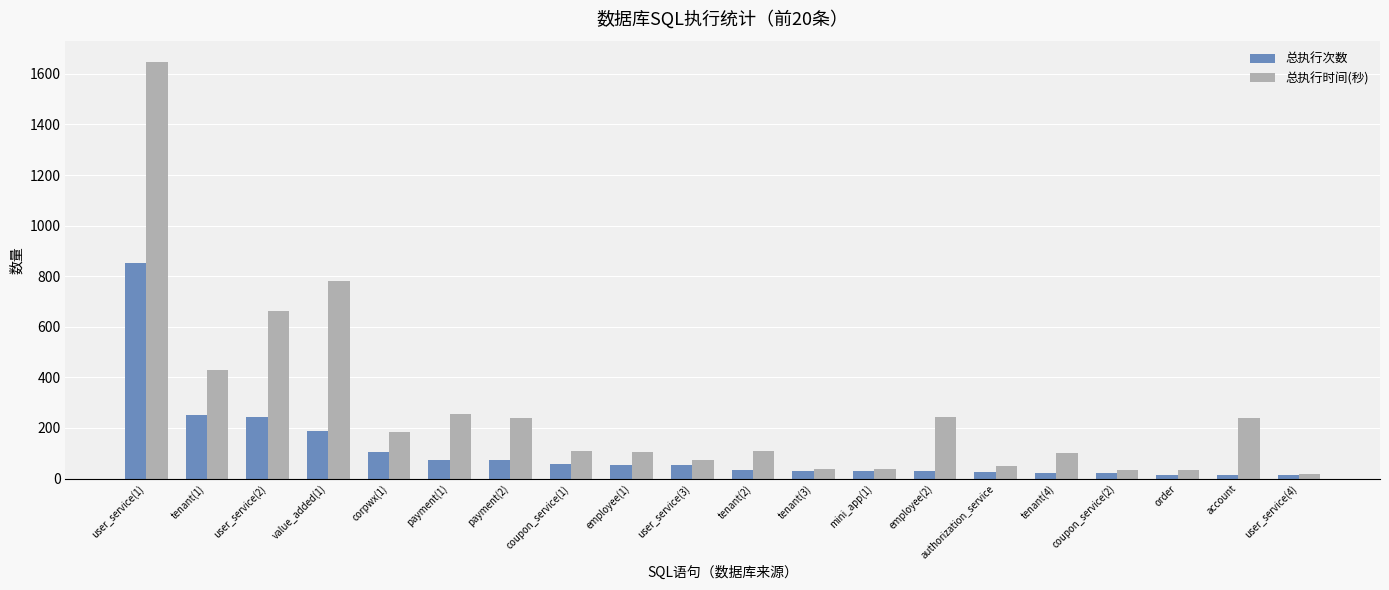

Which series has the widest spread of values?

总执行时间(秒)